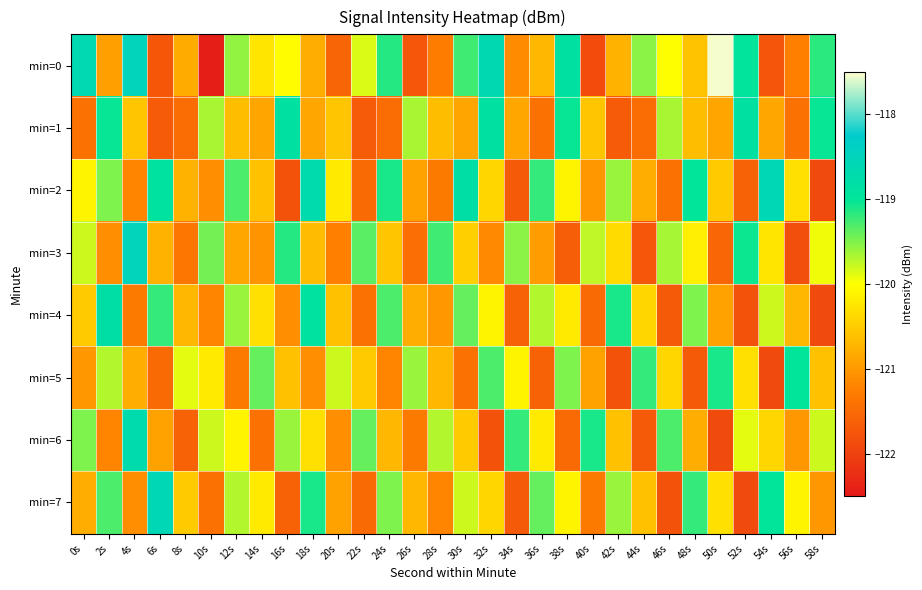

What is the difference between the highest and lowest values at 12s?

2.0